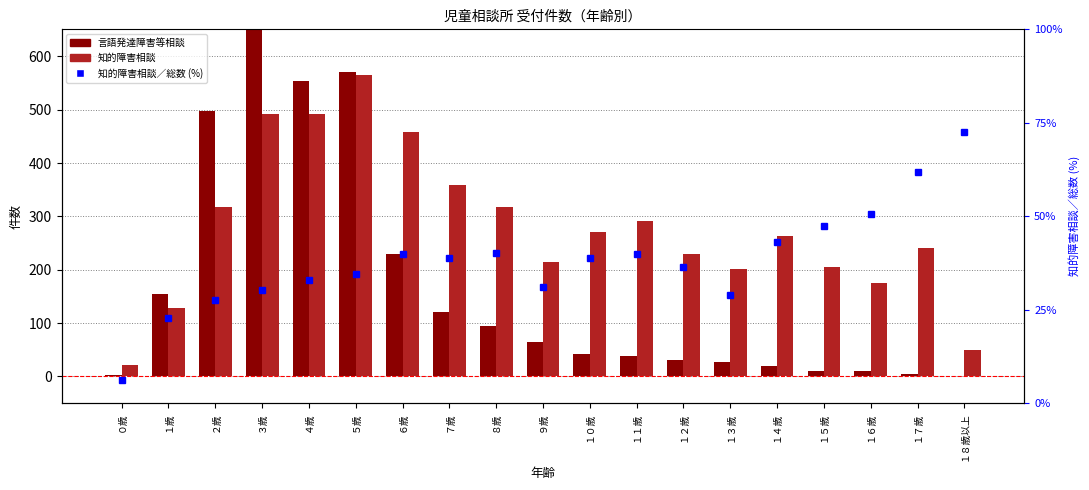

Which category has the highest value in the 知的障害相談 series?

５歳